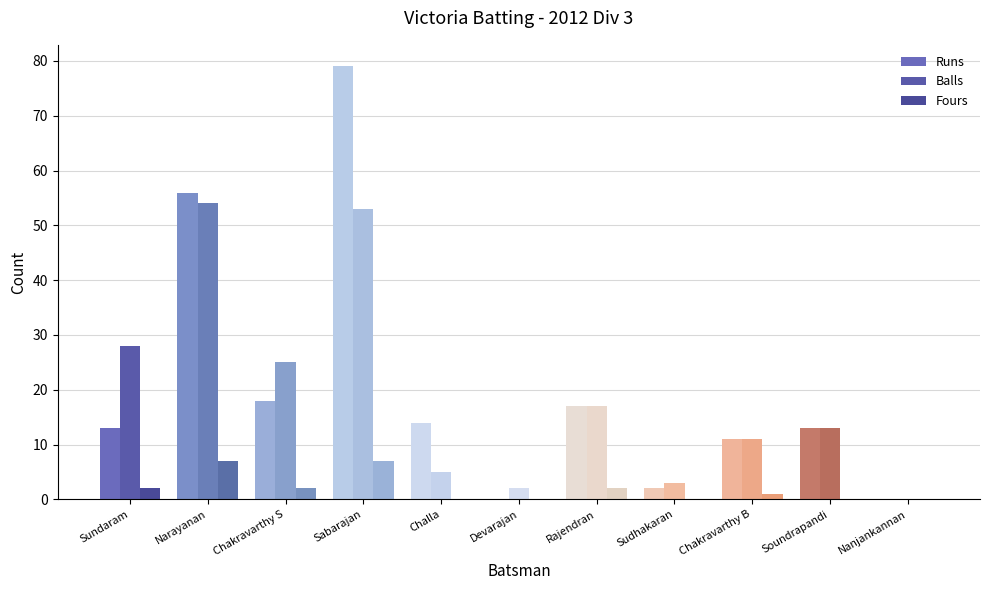

Is the value of Fours at Soundrapandi greater than the value of Runs at Sundaram?

No